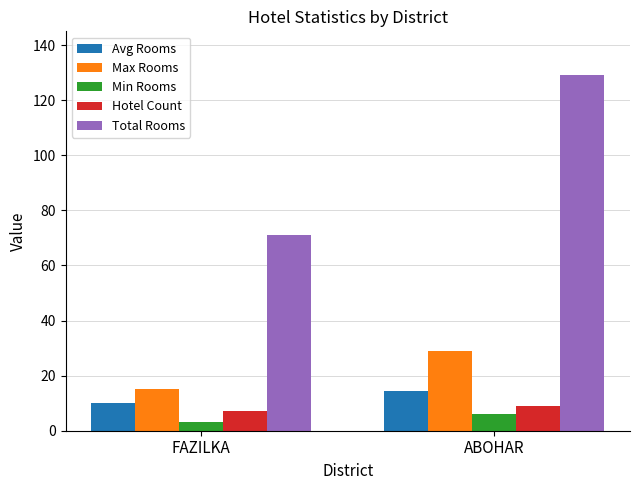

How many categories are shown in the chart?

2